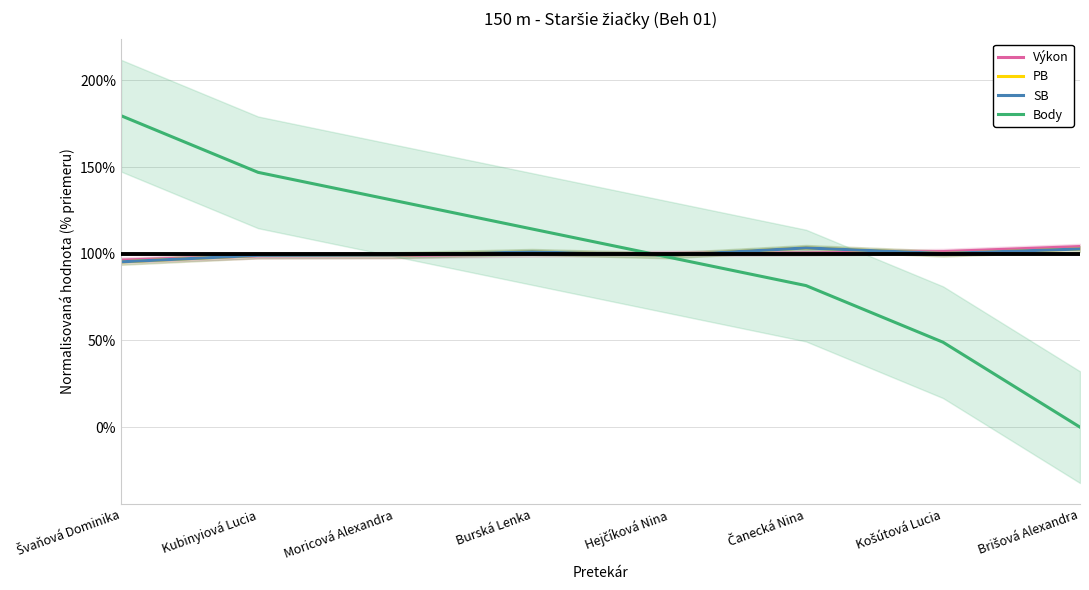

After their last crossing, which series has the higher values: Výkon or PB?

Výkon